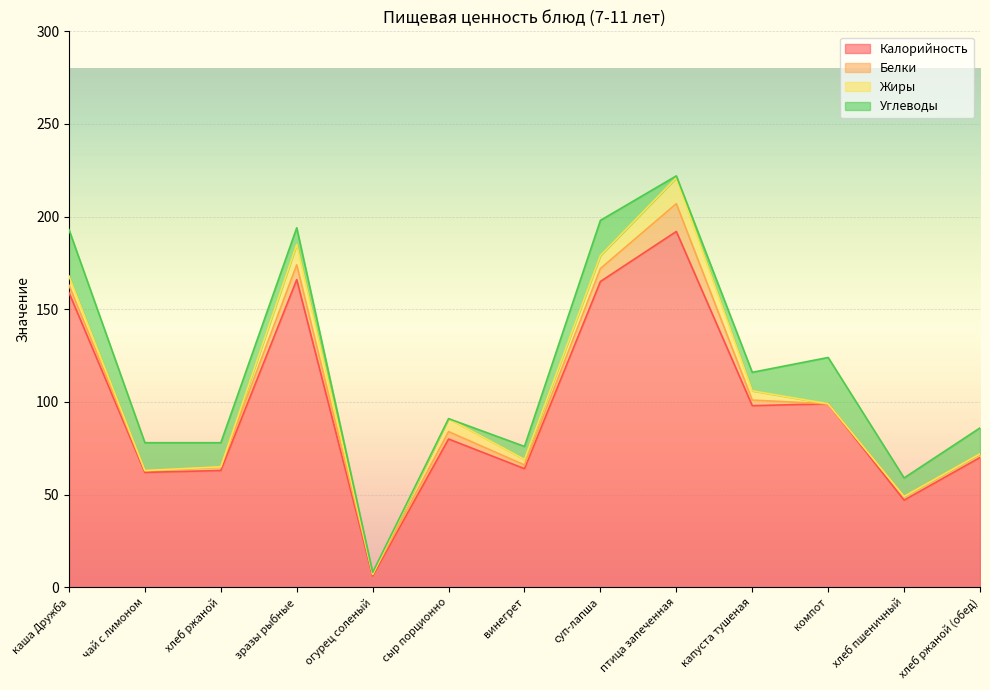

True or false: Калорийность and Белки intersect in this chart.

False